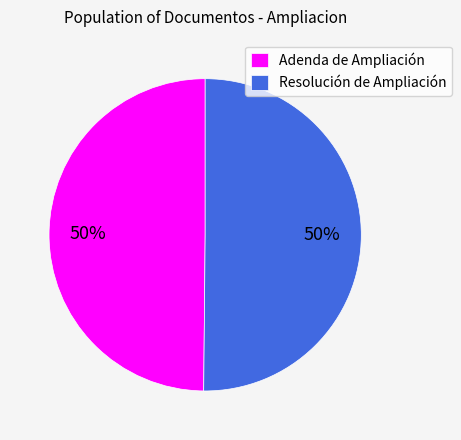

Is it true that Resolución de Ampliación is 57% of the pie?

False